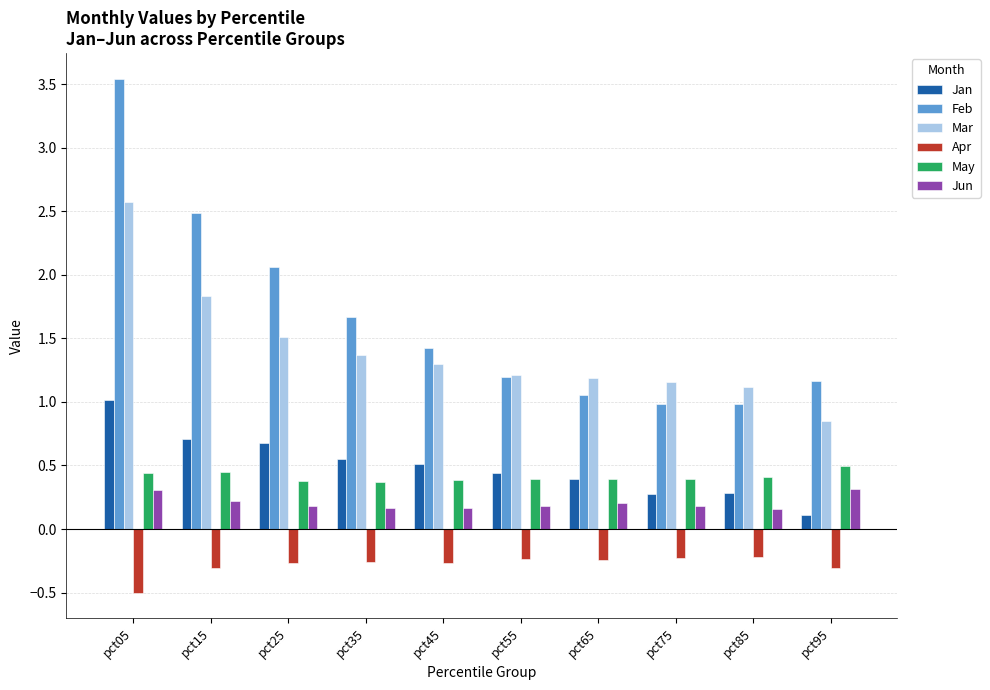

What is the total value across all series at pct05?

7.4